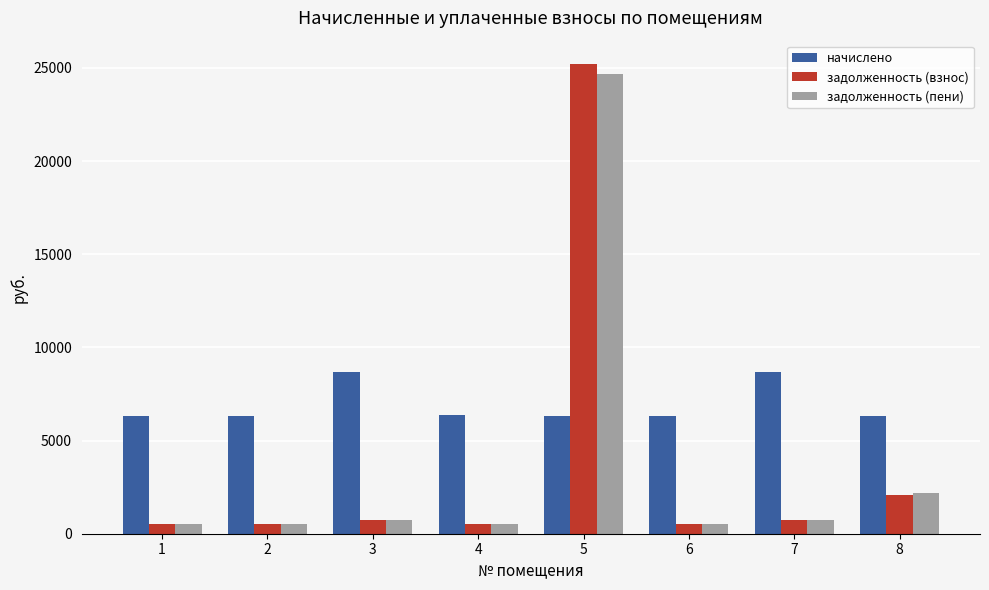

Which series changed the most between 1 and 5?

задолженность (взнос)